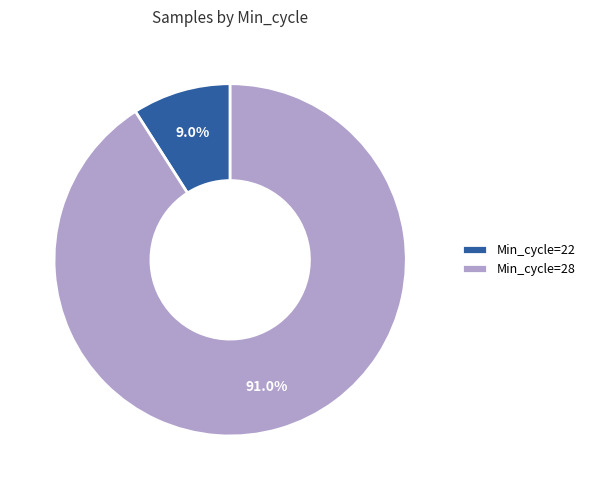

Combined, what portion of the pie is Min_cycle=22 and Min_cycle=28?

100.0%